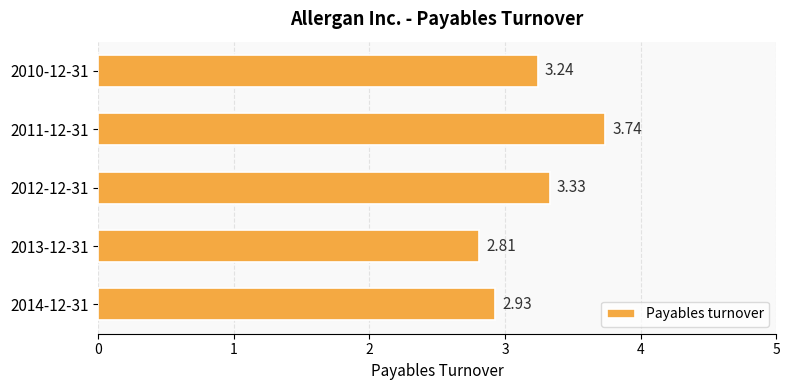

Rank the categories by value from highest to lowest.

2011-12-31, 2012-12-31, 2010-12-31, 2014-12-31, 2013-12-31